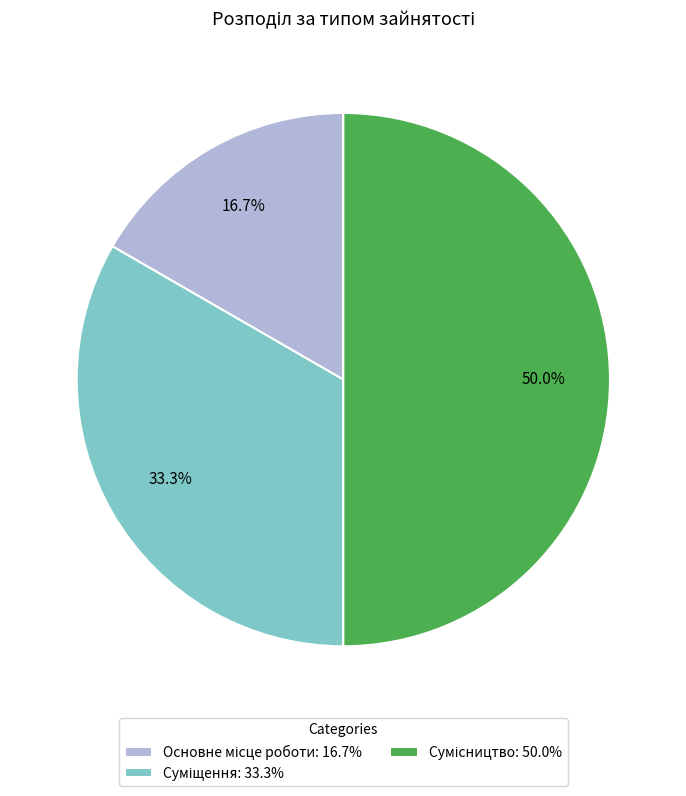

Which category has the smallest portion of the pie?

Основне місце роботи